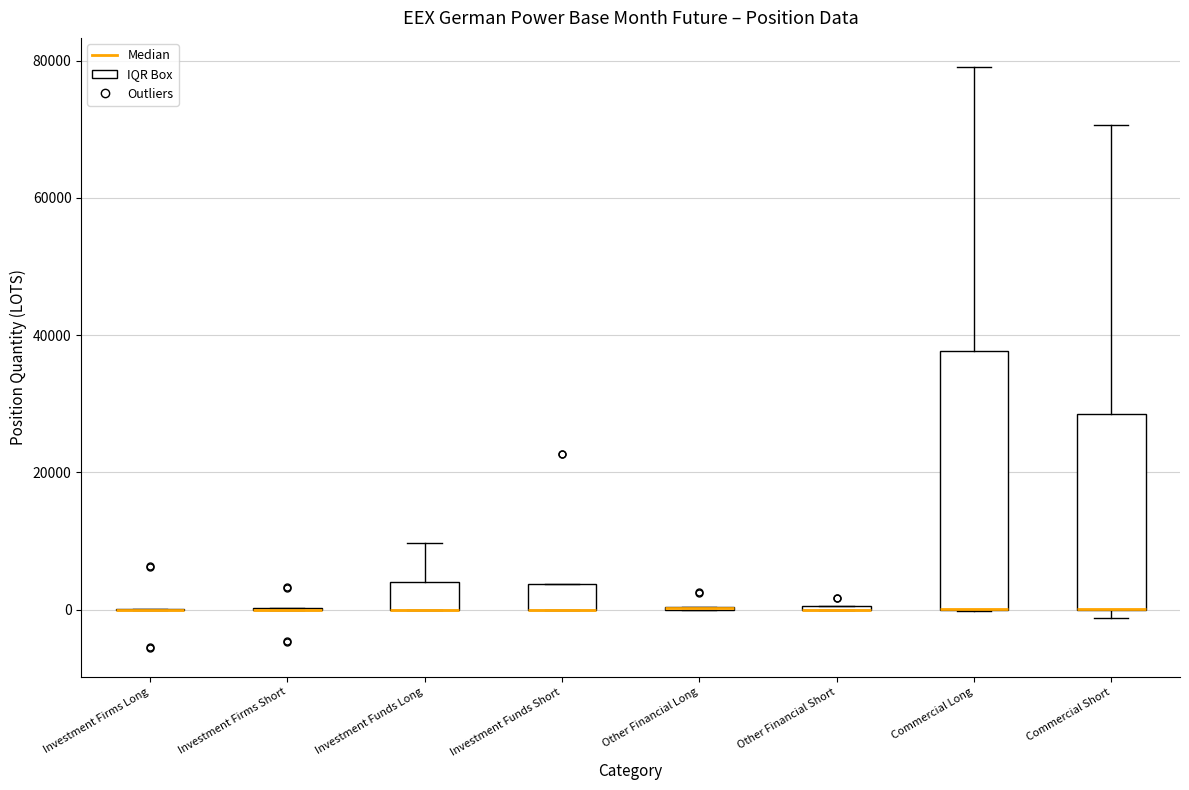

Reading left to right, read every box against the y-axis: the position of its median line, the range the box covers, and the ends of its whiskers. The values are not printed on the chart, so give them approximately, as read against the axis.

Investment Firms Long: box collapsed to a line at 0, whiskers 0 to 0
Investment Firms Short: box collapsed to a line at 0, whiskers 0 to 0
Investment Funds Long: median 0 (drawn on the box's lower edge), box 0 to 4000, whiskers 0 to 10000
Investment Funds Short: median 0 (drawn on the box's lower edge), box 0 to 4000, whiskers 0 to 4000
Other Financial Long: box collapsed to a line at 0, whiskers 0 to 0
Other Financial Short: box collapsed to a line at 0, whiskers 0 to 0
Commercial Long: median 0 (drawn on the box's lower edge), box 0 to 38000, whiskers 0 to 80000
Commercial Short: median 0 (drawn on the box's lower edge), box 0 to 28000, whiskers -2000 to 70000